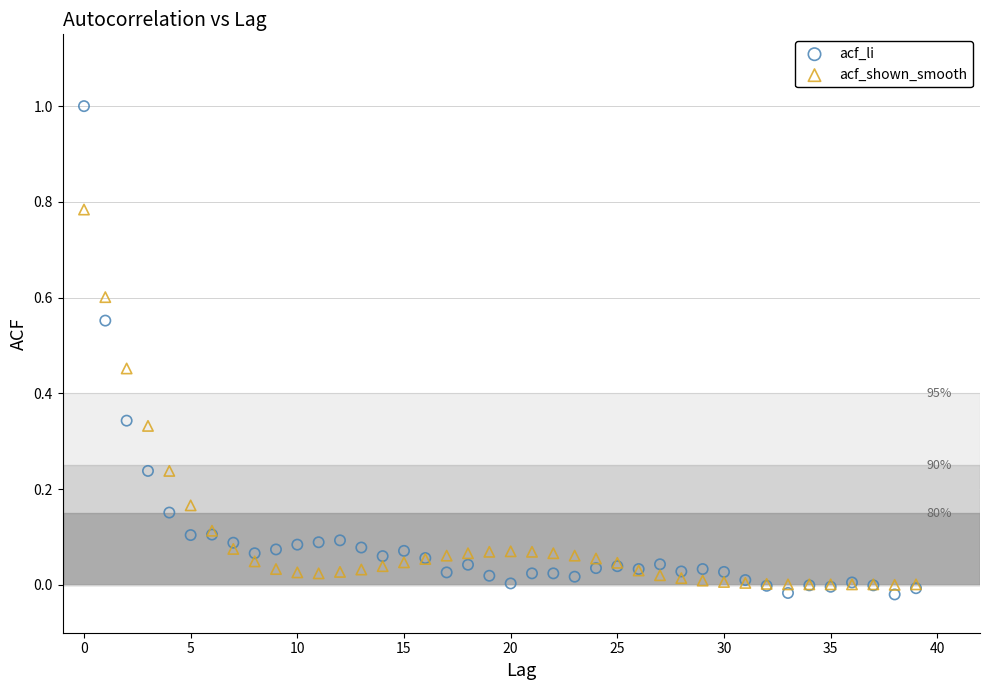

Which series contains the highest Y value?

acf_li